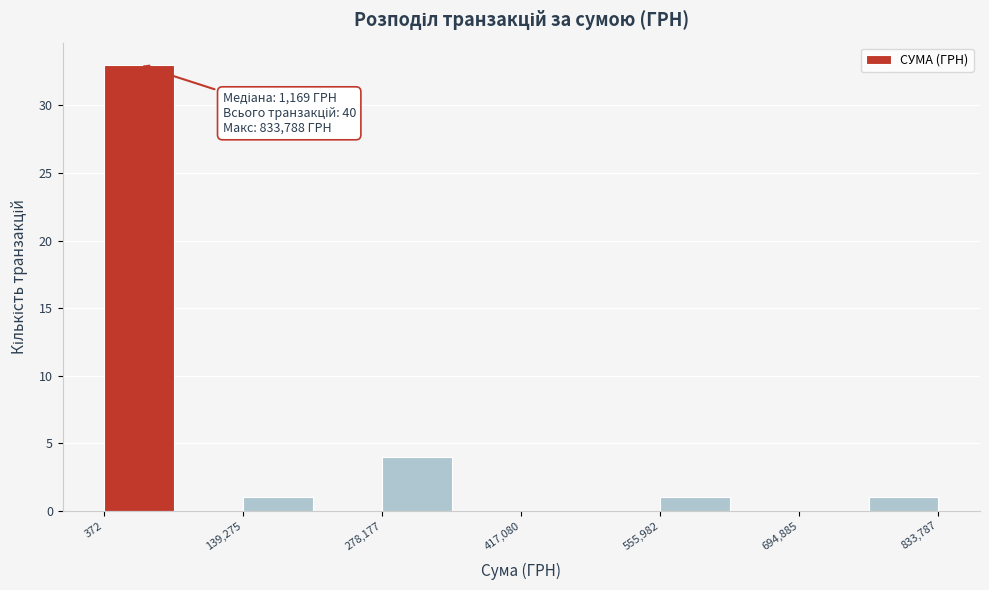

Around what value on the x-axis is the tallest bar? Give the approximate position of its centre, as read against the axis.

40000